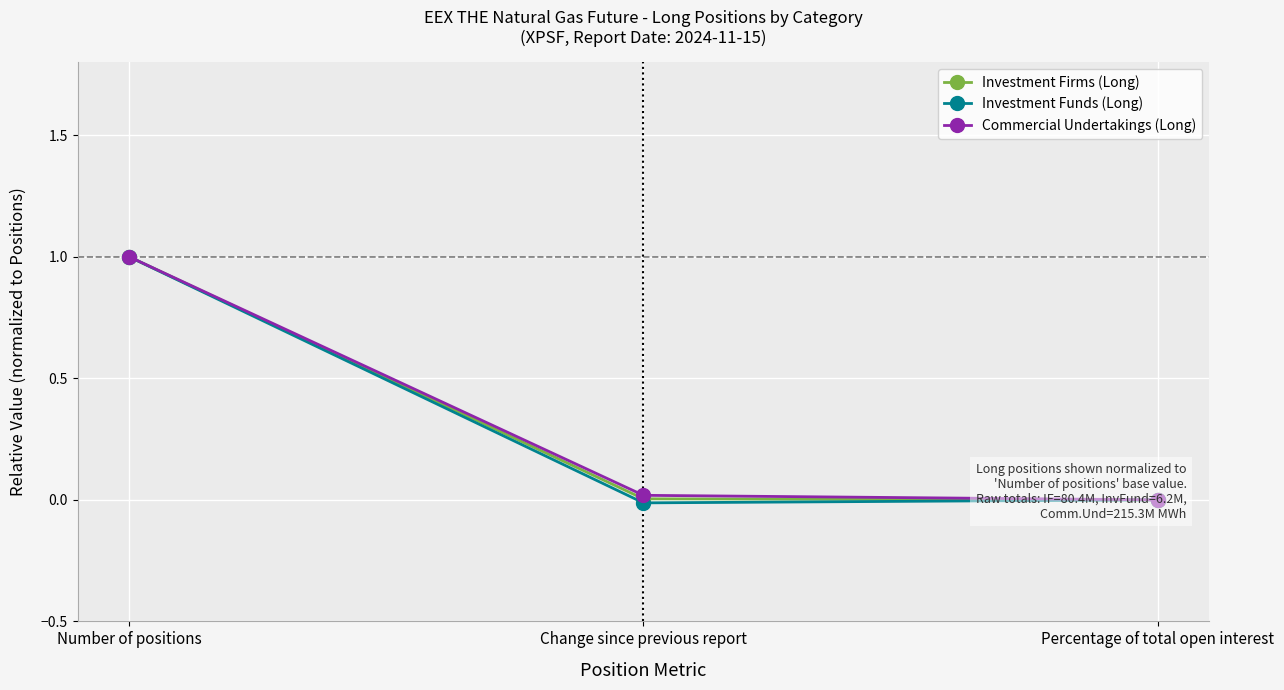

The Investment Firms (Long) series shows 0.0 at Percentage of total open interest. True or false?

True